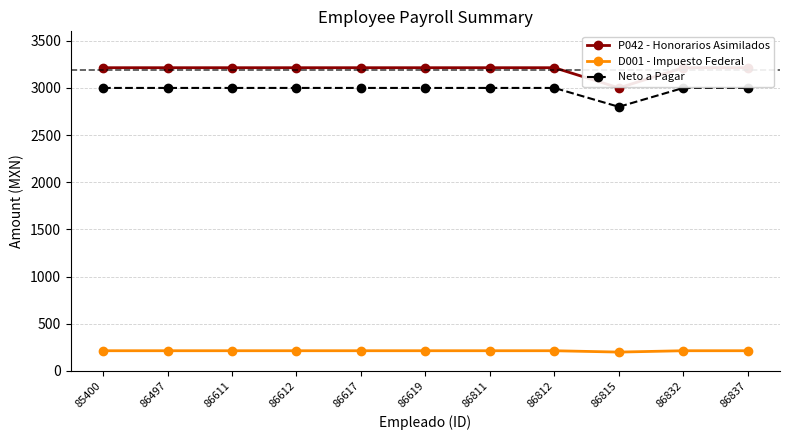

At which category does D001 - Impuesto Federal reach its first local valley?

86815